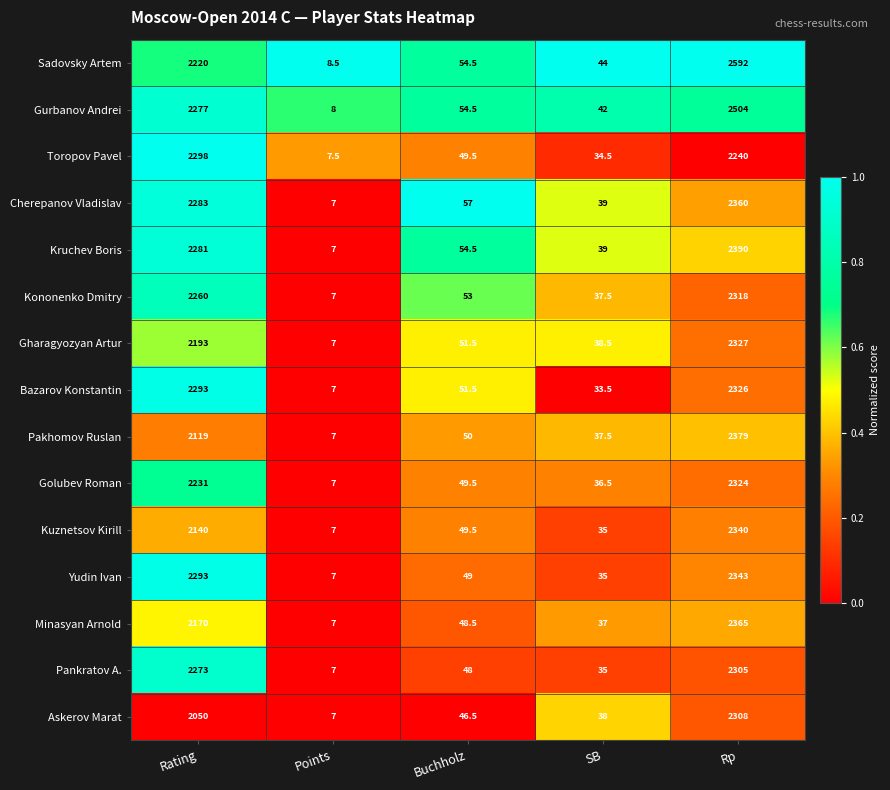

What is the total value across all series at Points?

108.0